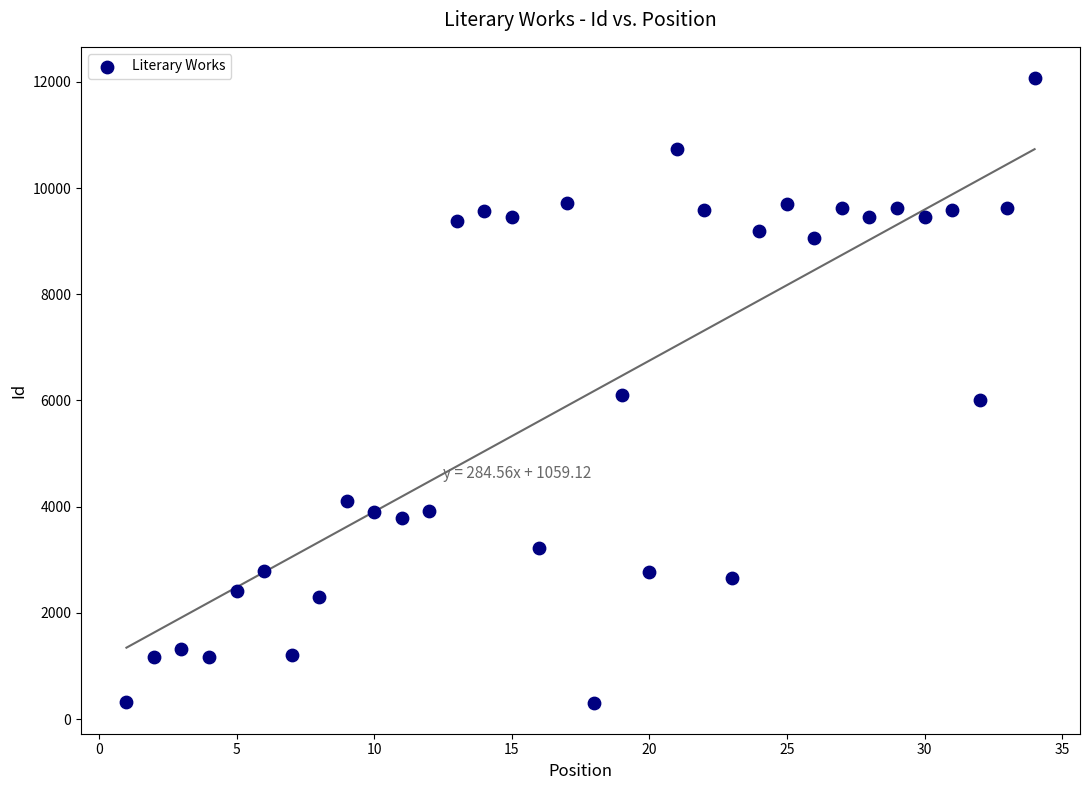

What is the range of X values (max minus min)?

33